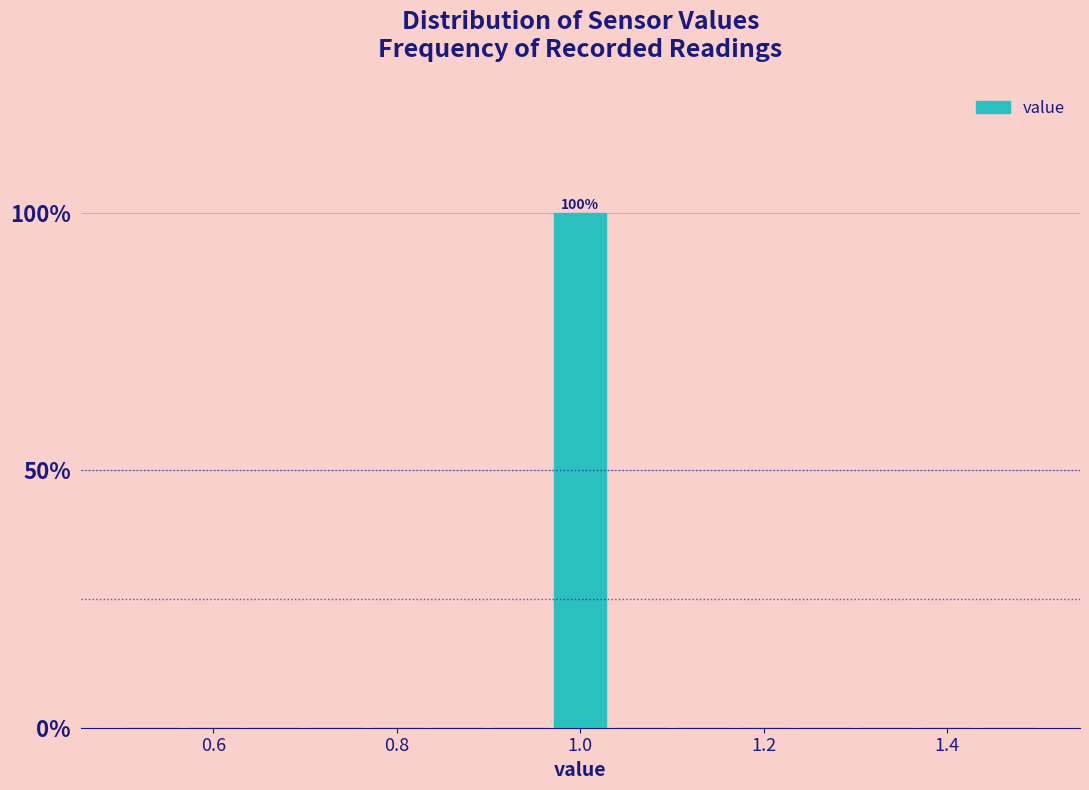

Read against the x-axis, roughly where is the centre of the tallest bar?

1.00